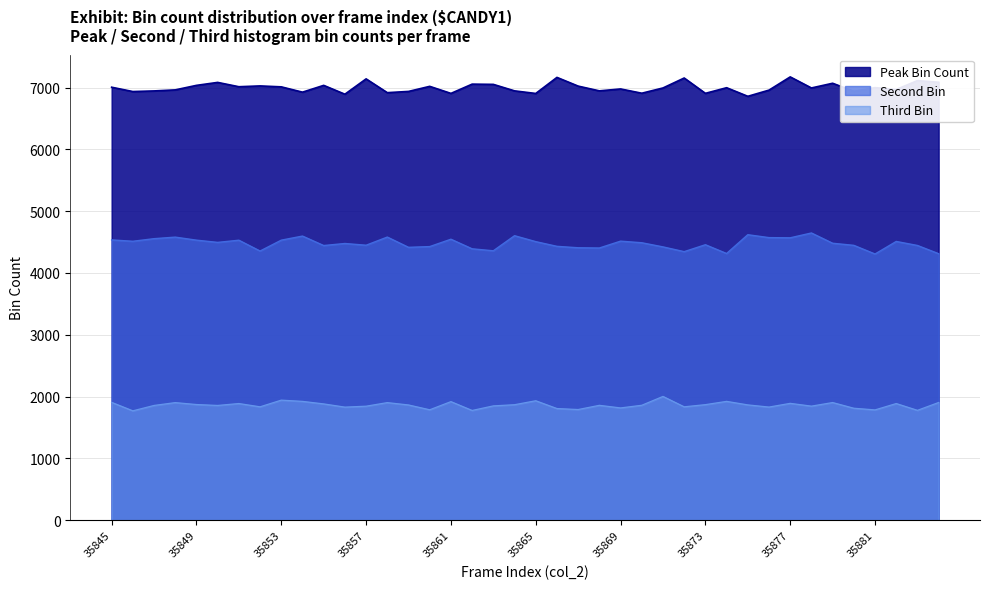

Reading right to left, list all the values displayed in this chart.

Peak Bin Count: 7085	7112	6968	6998	6939	7069	6993	7172	6958	6858	6997	6906	7154	6993	6908	6977	6946	7023	7164	6904	6946	7051	7055	6905	7019	6937	6917	7140	6892	7035	6925	7011	7026	7013	7083	7035	6962	6945	6935	7005
Second Bin: 4312	4445	4510	4307	4447	4481	4647	4569	4572	4619	4315	4457	4345	4422	4489	4515	4404	4408	4431	4507	4603	4359	4391	4546	4427	4415	4581	4449	4477	4444	4597	4531	4355	4530	4495	4531	4580	4555	4513	4535
Third Bin: 1905	1778	1888	1785	1812	1904	1846	1891	1831	1866	1923	1870	1835	2003	1860	1817	1859	1791	1807	1933	1869	1850	1776	1919	1787	1865	1903	1845	1830	1882	1923	1943	1835	1888	1857	1872	1903	1857	1770	1907